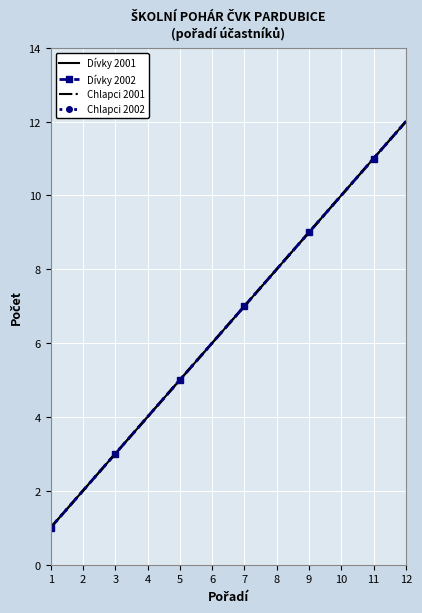

Which series has the largest total across all categories?

Dívky 2001